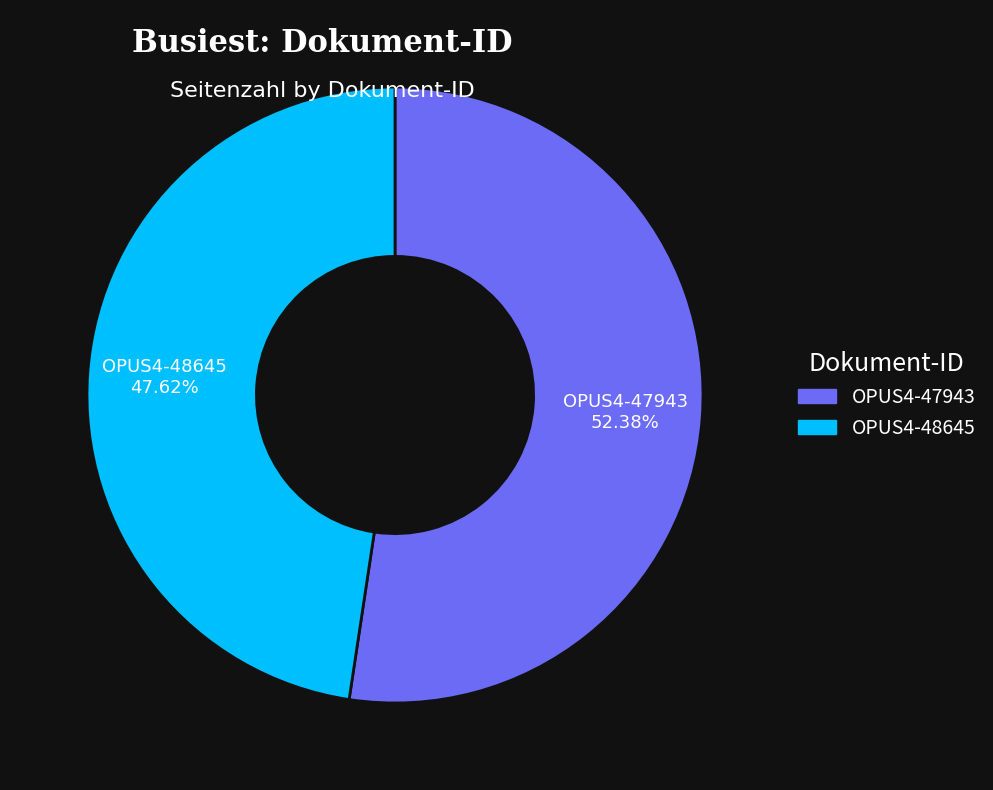

Is it true that OPUS4-47943 is 58% of the pie?

False